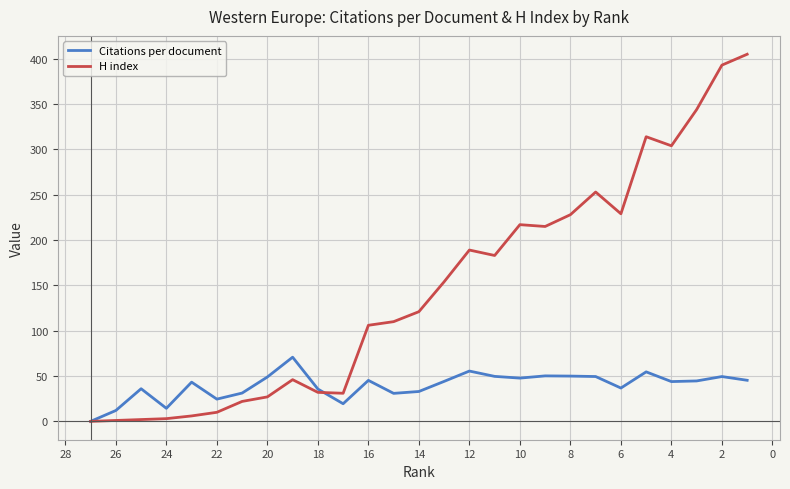

At how many categories does at least one series exceed 329?

3